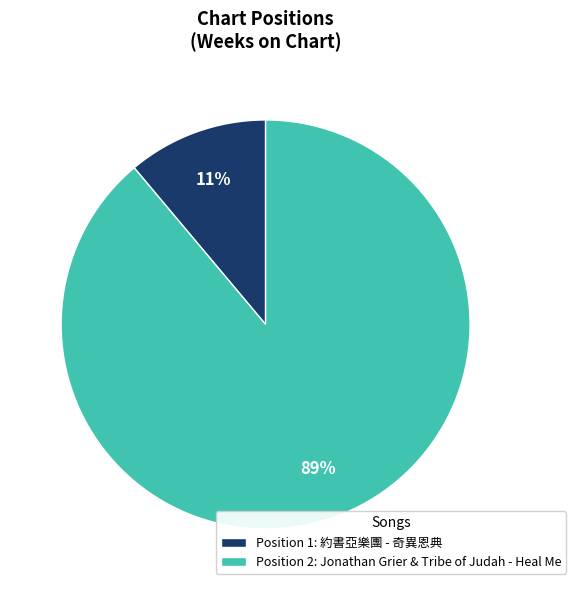

To the nearest percent, what is the average slice percentage?

50%